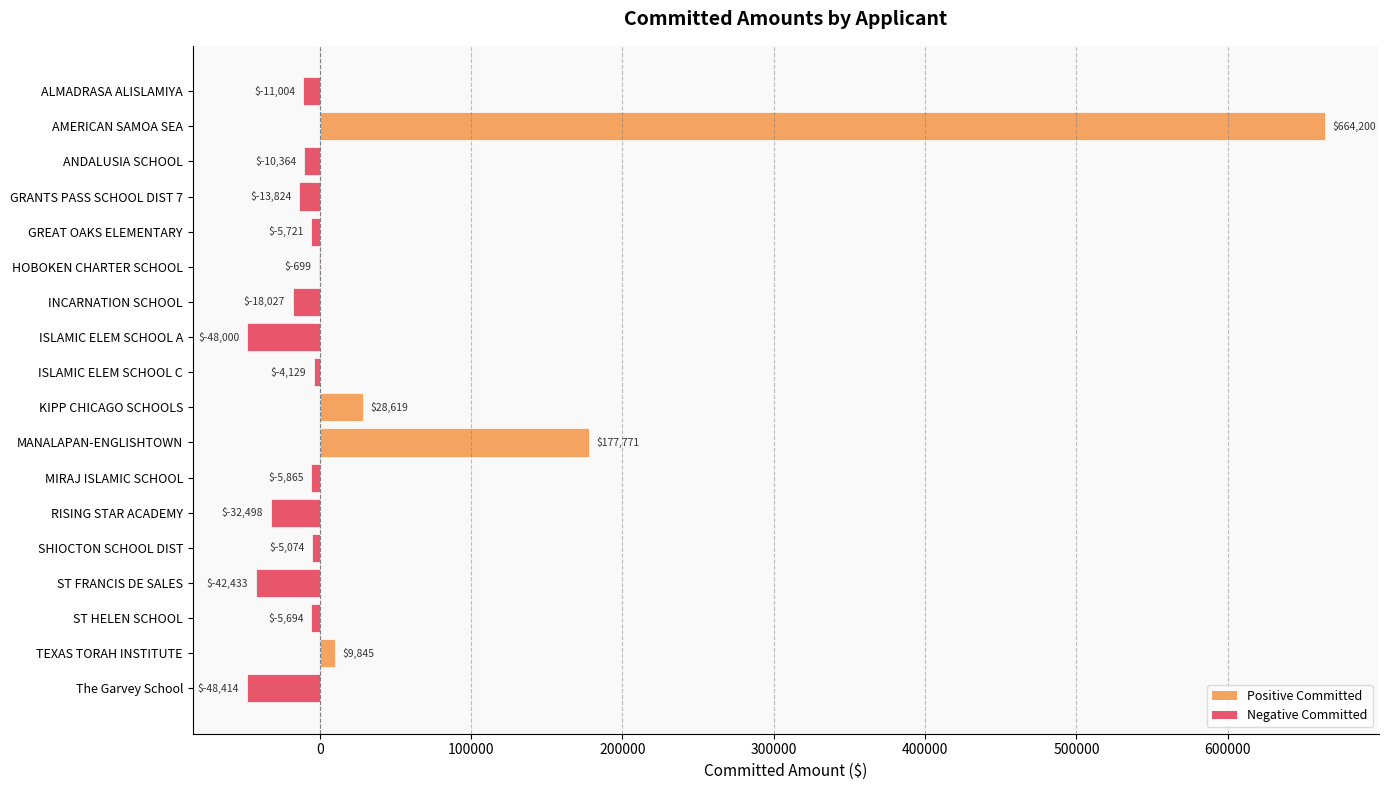

True or false: the data shows -699 at HOBOKEN CHARTER SCHOOL.

True